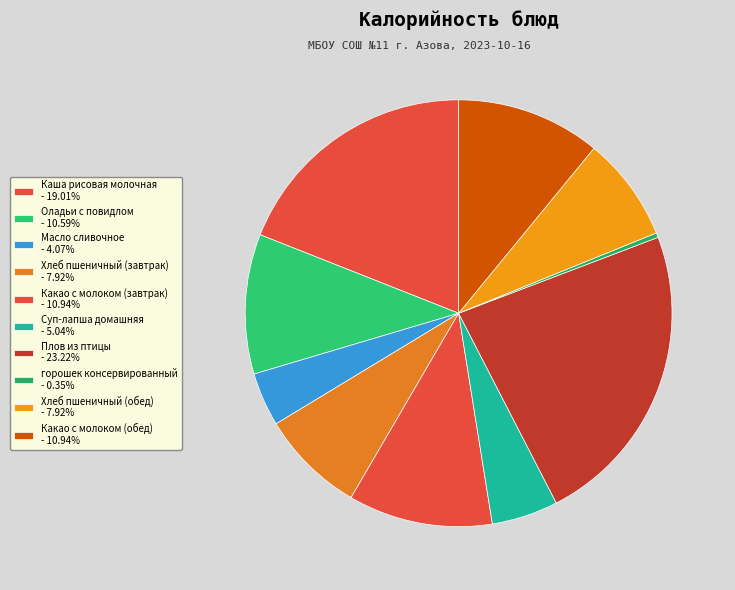

To the nearest percent, what is the difference between the Какао с молоком (завтрак) and Хлеб пшеничный (обед) slice percentages?

3%